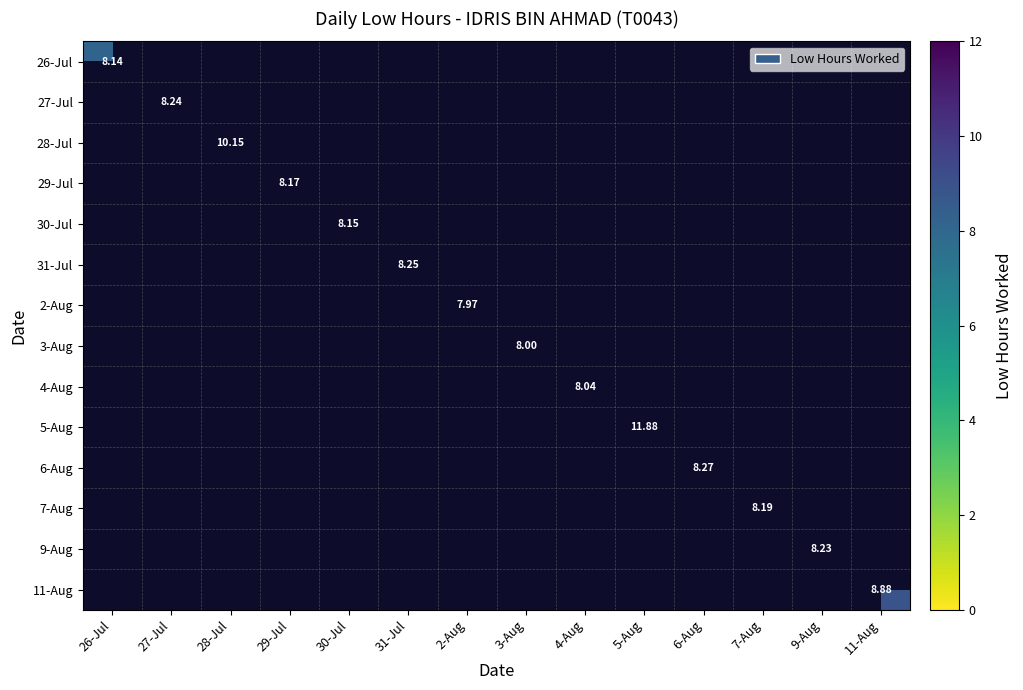

Rank the series at 5-Aug from lowest to highest value.

26-Jul, 27-Jul, 28-Jul, 29-Jul, 30-Jul, 31-Jul, 2-Aug, 3-Aug, 4-Aug, 5-Aug, 6-Aug, 7-Aug, 9-Aug, 11-Aug